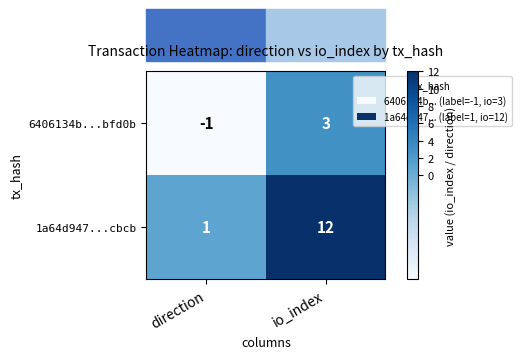

What is the difference between the 6406134b...bfd0b values at io_index and direction?

4